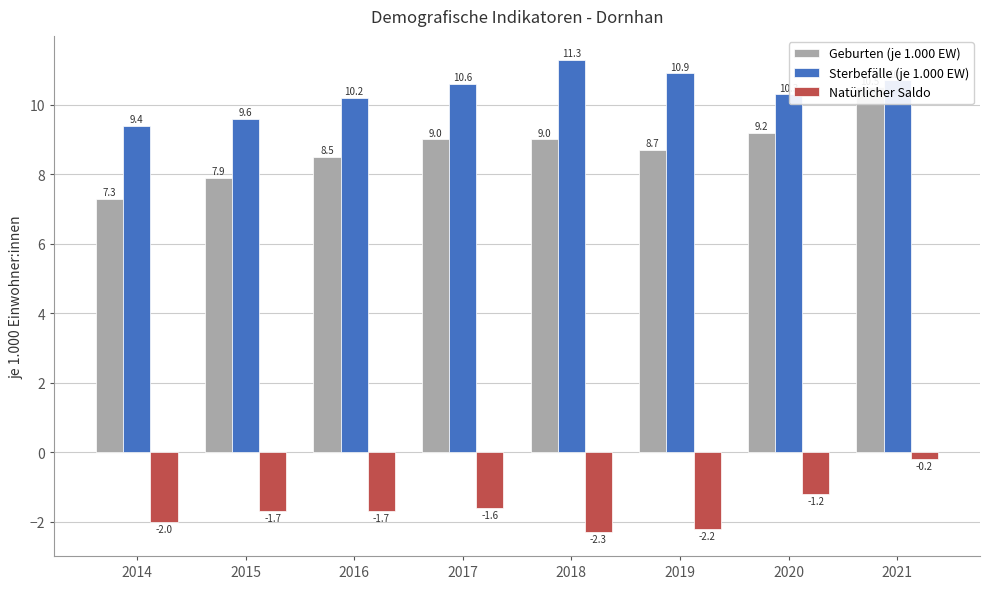

At 2014, list the series in order from smallest to largest.

Natürlicher Saldo, Geburten (je 1.000 EW), Sterbefälle (je 1.000 EW)